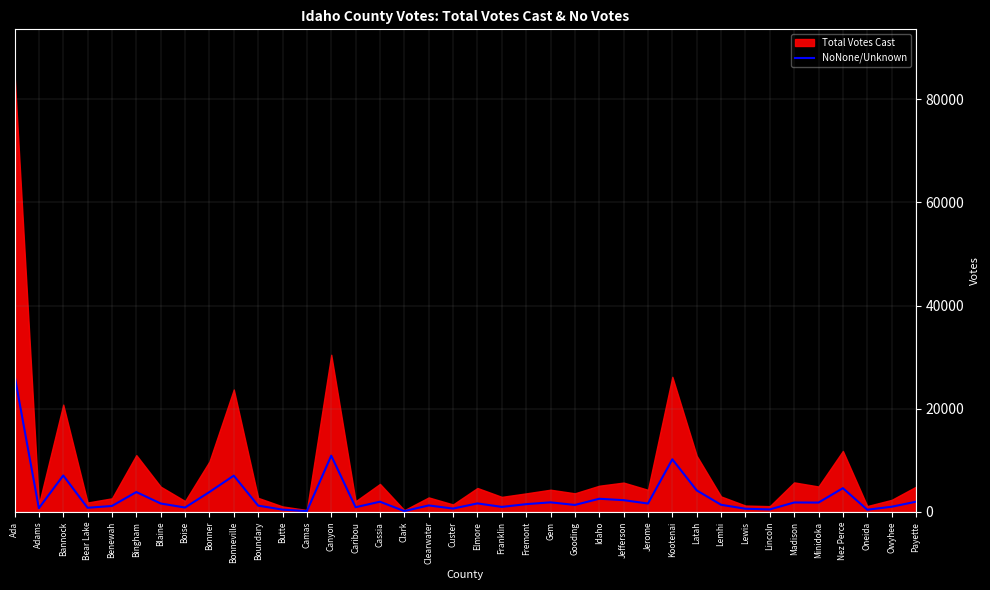

Rank the categories by value from lowest to highest.

Clark, Camas, Oneida, Butte, Lincoln, Lewis, Custer, Adams, Bear Lake, Boise, Caribou, Franklin, Owyhee, Benewah, Boundary, Clearwater, Gooding, Lemhi, Fremont, Jerome, Blaine, Elmore, Minidoka, Madison, Gem, Payette, Cassia, Jefferson, Idaho, Bingham, Bonner, Latah, Nez Perce, Bonneville, Bannock, Kootenai, Canyon, Ada